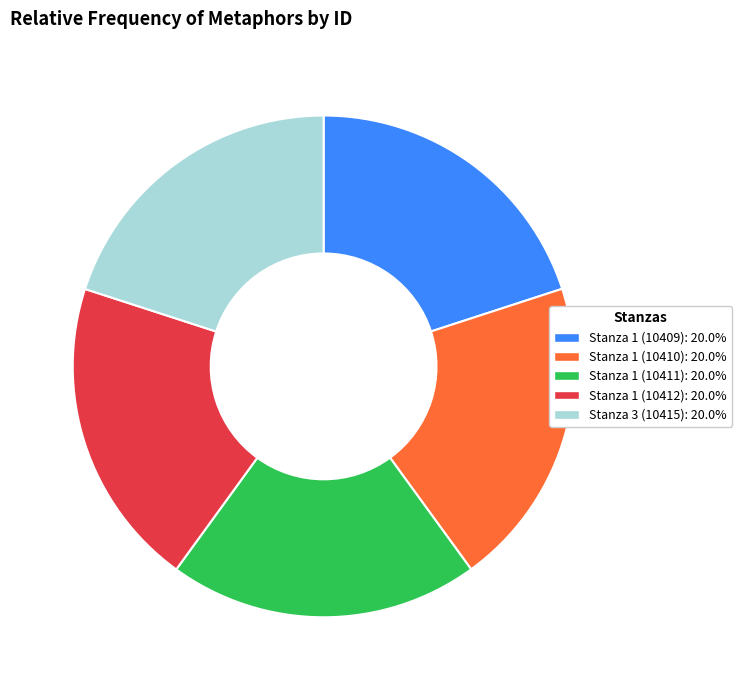

Combined, do Stanza 1 (10412) and Stanza 1 (10411) account for over 50%?

No